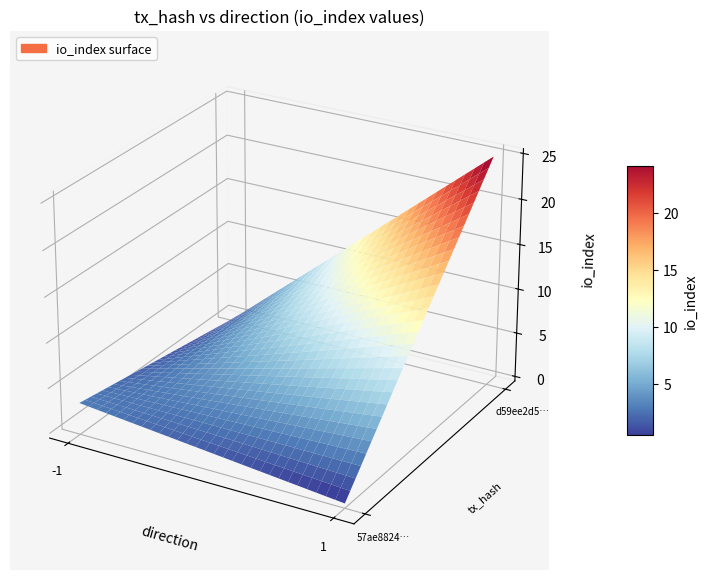

The value of d59ee2d52be9f4e2ca9368ffca57da262745454 at io_index is 40. True or false?

False